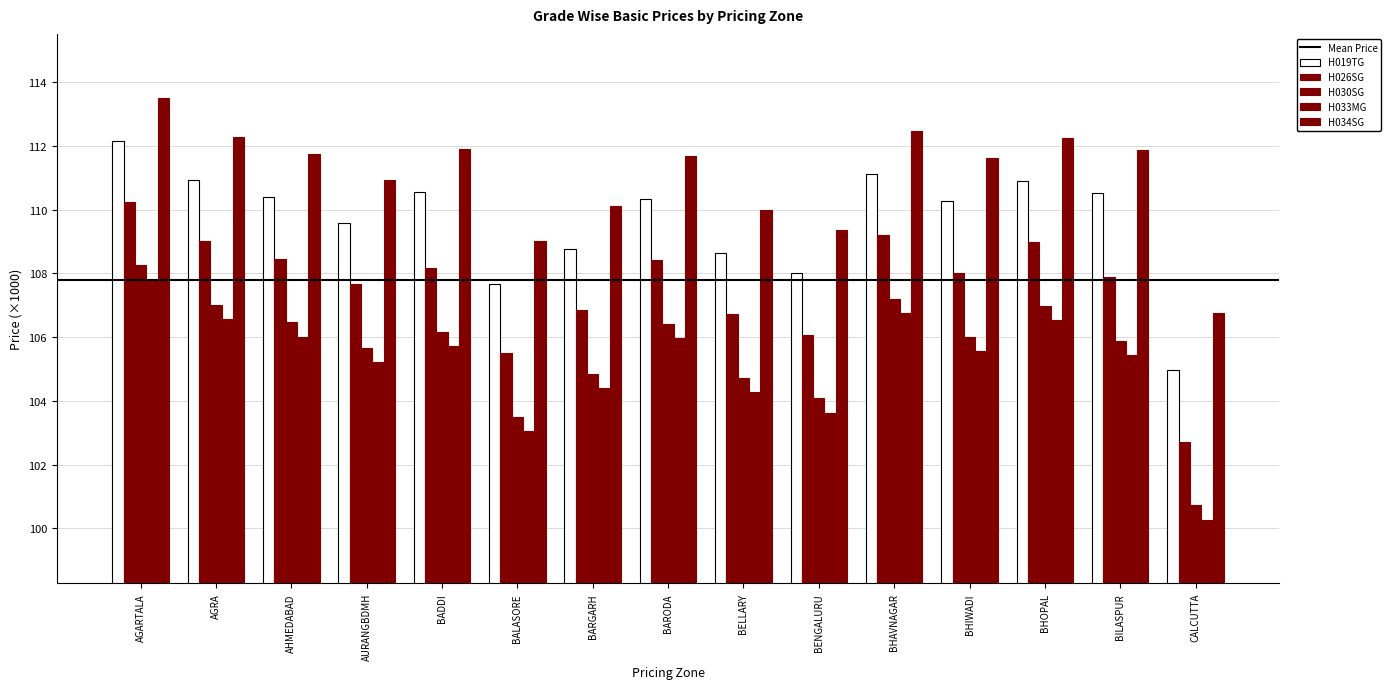

Count the number of categories in the chart.

15